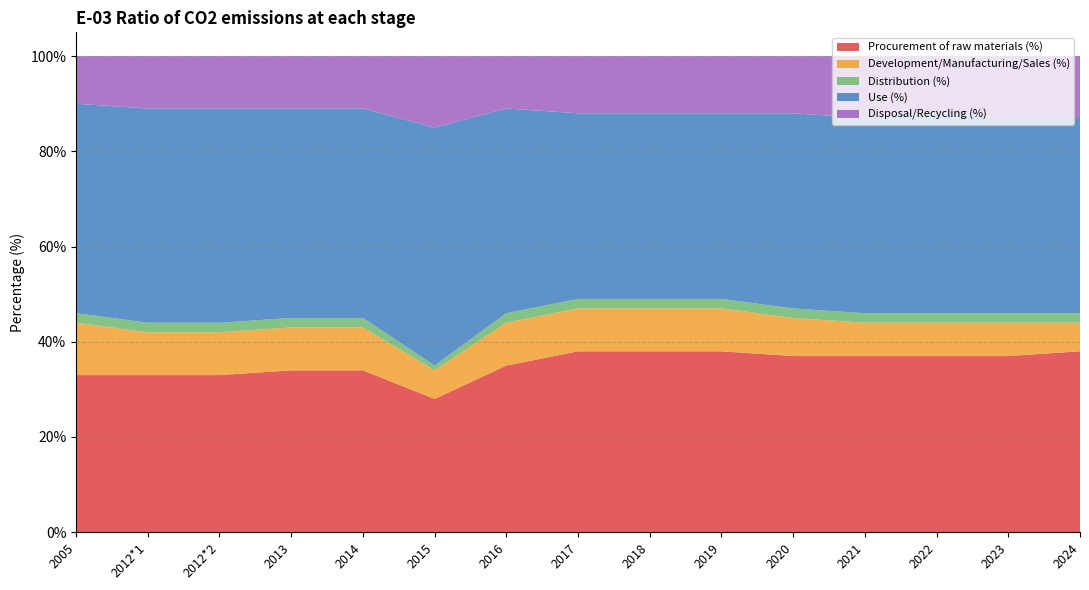

Reading left to right, list all the values displayed in this chart.

Procurement of raw materials (%): 2005=33	2012*1=33	2012*2=33	2013=34	2014=34	2015=28	2016=35	2017=38	2018=38	2019=38	2020=37	2021=37	2022=37	2023=37	2024=38
Development/Manufacturing/Sales (%): 2005=11	2012*1=9	2012*2=9	2013=9	2014=9	2015=6	2016=9	2017=9	2018=9	2019=9	2020=8	2021=7	2022=7	2023=7	2024=6
Distribution (%): 2005=2	2012*1=2	2012*2=2	2013=2	2014=2	2015=1	2016=2	2017=2	2018=2	2019=2	2020=2	2021=2	2022=2	2023=2	2024=2
Use (%): 2005=44	2012*1=45	2012*2=45	2013=44	2014=44	2015=50	2016=43	2017=39	2018=39	2019=39	2020=41	2021=41	2022=42	2023=41	2024=41
Disposal/Recycling (%): 2005=10	2012*1=11	2012*2=11	2013=11	2014=11	2015=15	2016=11	2017=12	2018=12	2019=12	2020=12	2021=13	2022=12	2023=13	2024=13